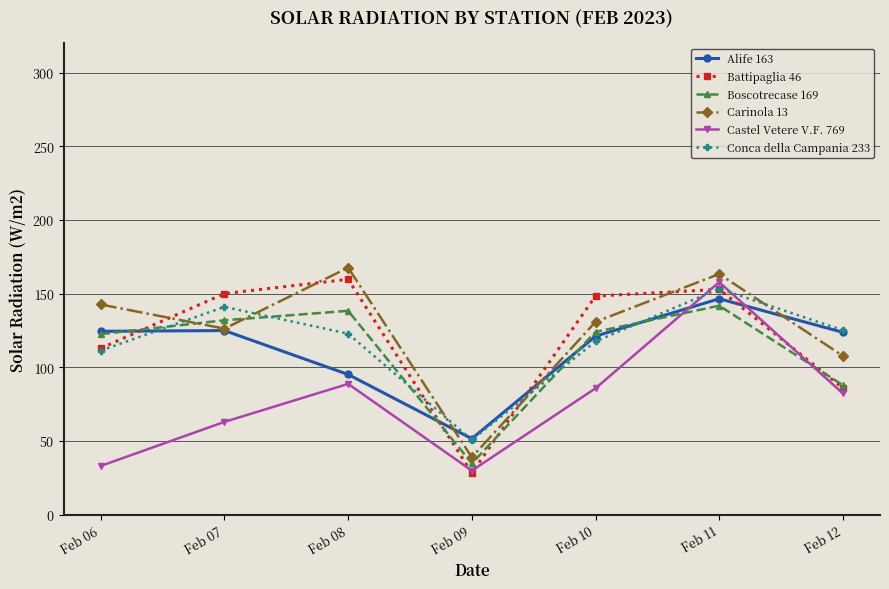

The value of Conca della Campania 233 at Feb 12 is 207.0. True or false?

False